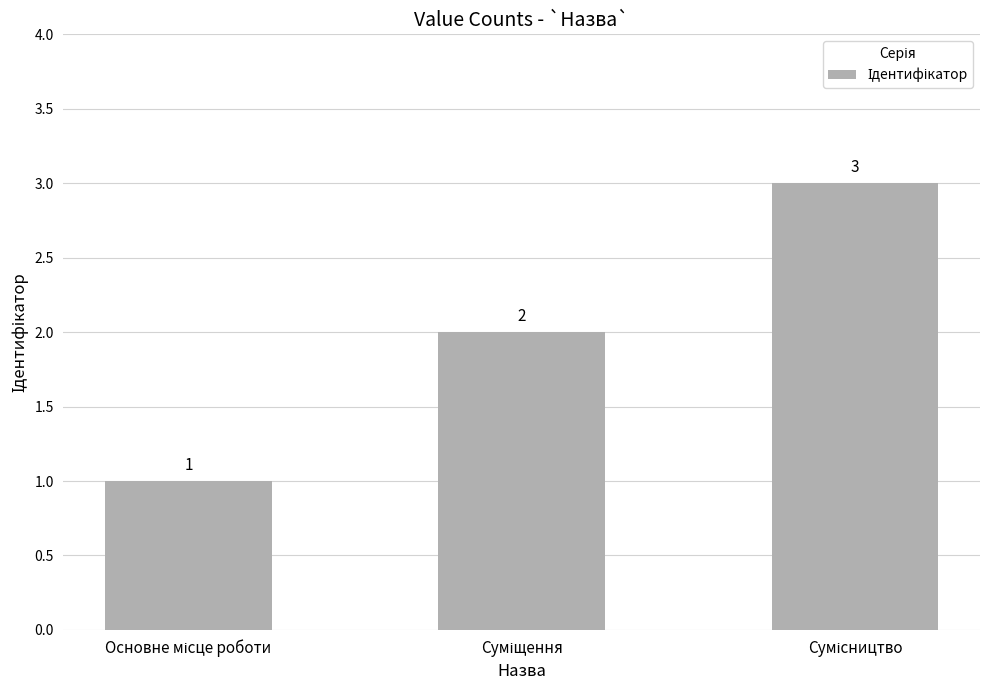

What is the average value?

2